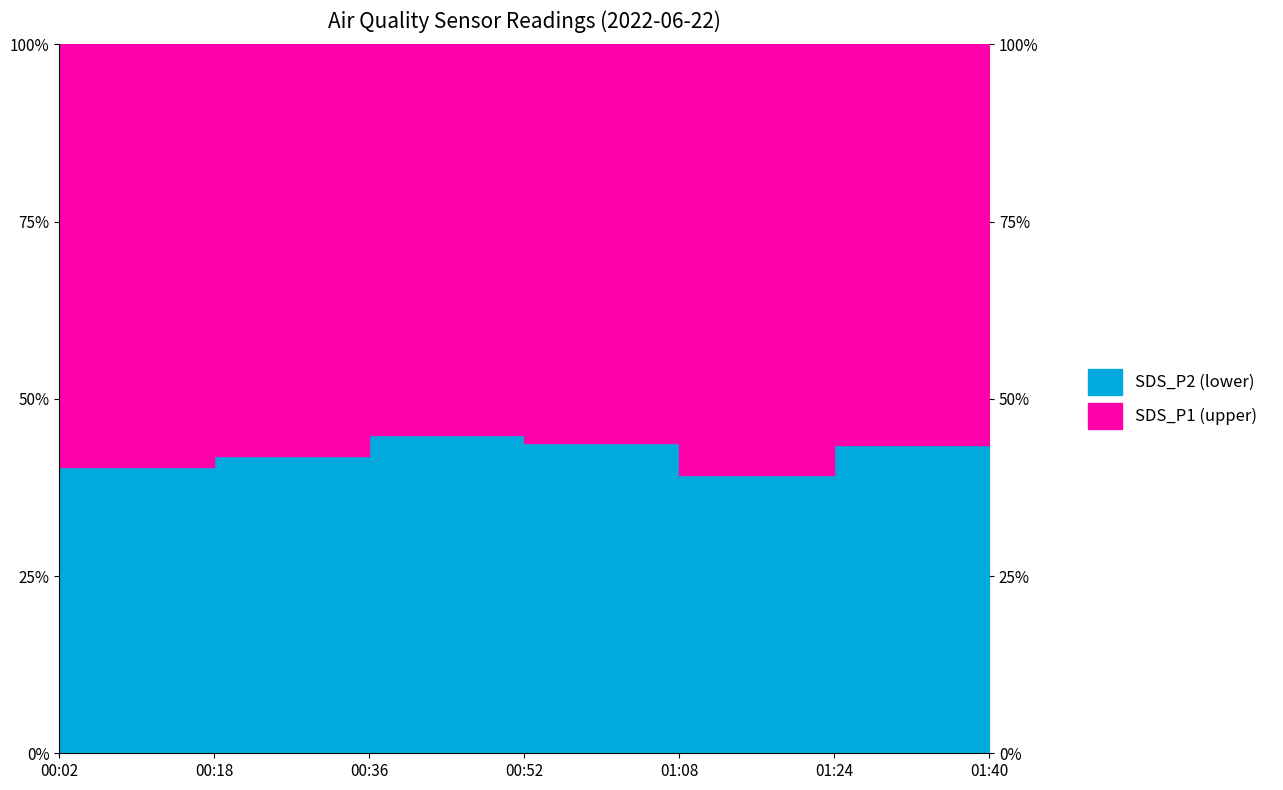

True or false: SDS_P1 and SDS_P2 intersect in this chart.

False